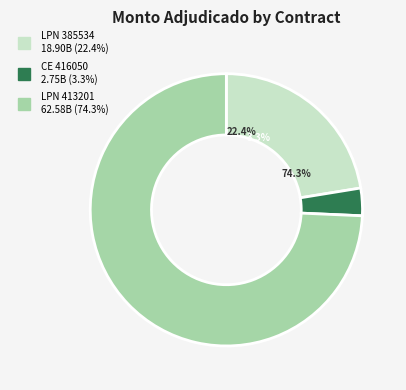

Which slice is the largest?

413201-consorcio-nefrotex-3